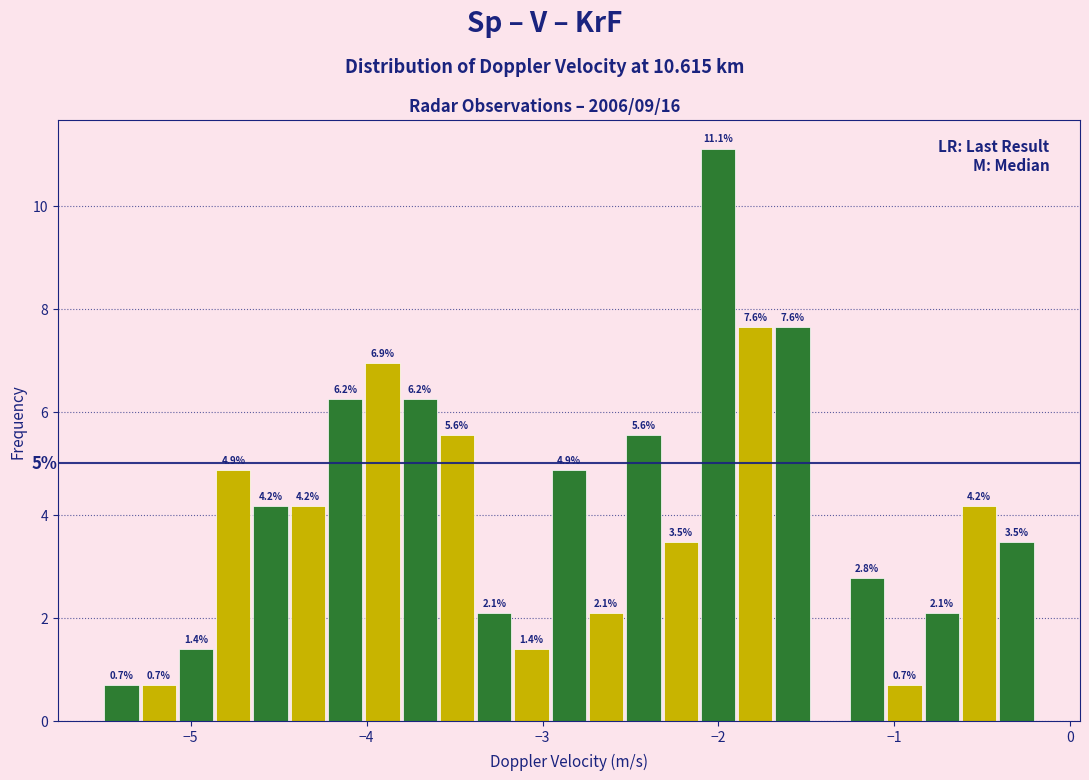

Around what value on the x-axis is the tallest bar? Give the approximate position of its centre, as read against the axis.

-2.0